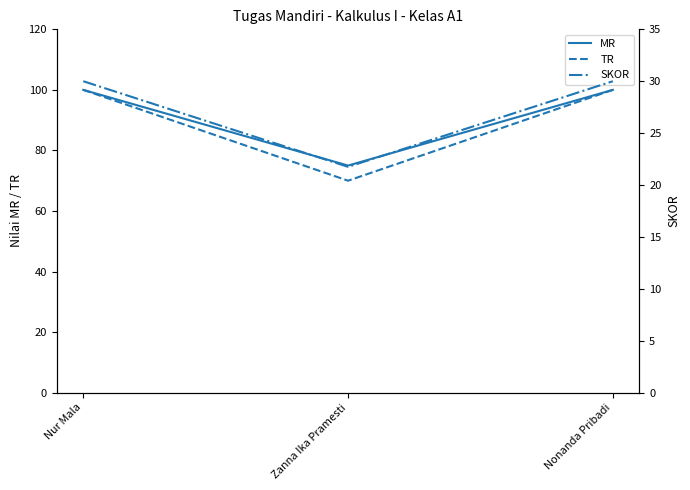

What is the value of the TR point at the 3rd from the left?

100.0